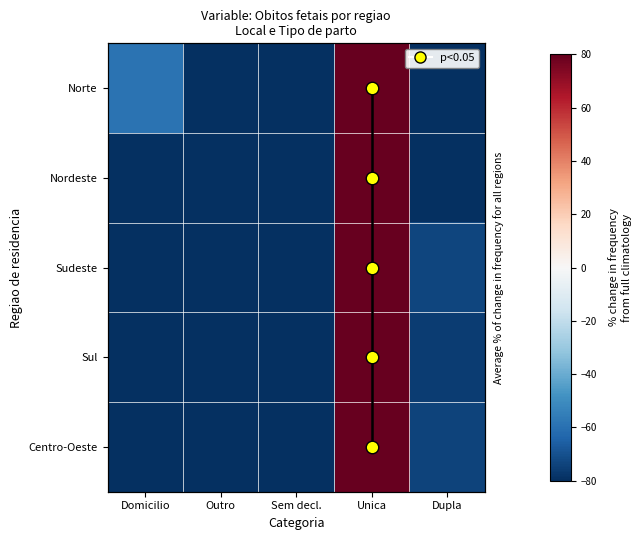

What is the maximum value shown in the chart?

351.5